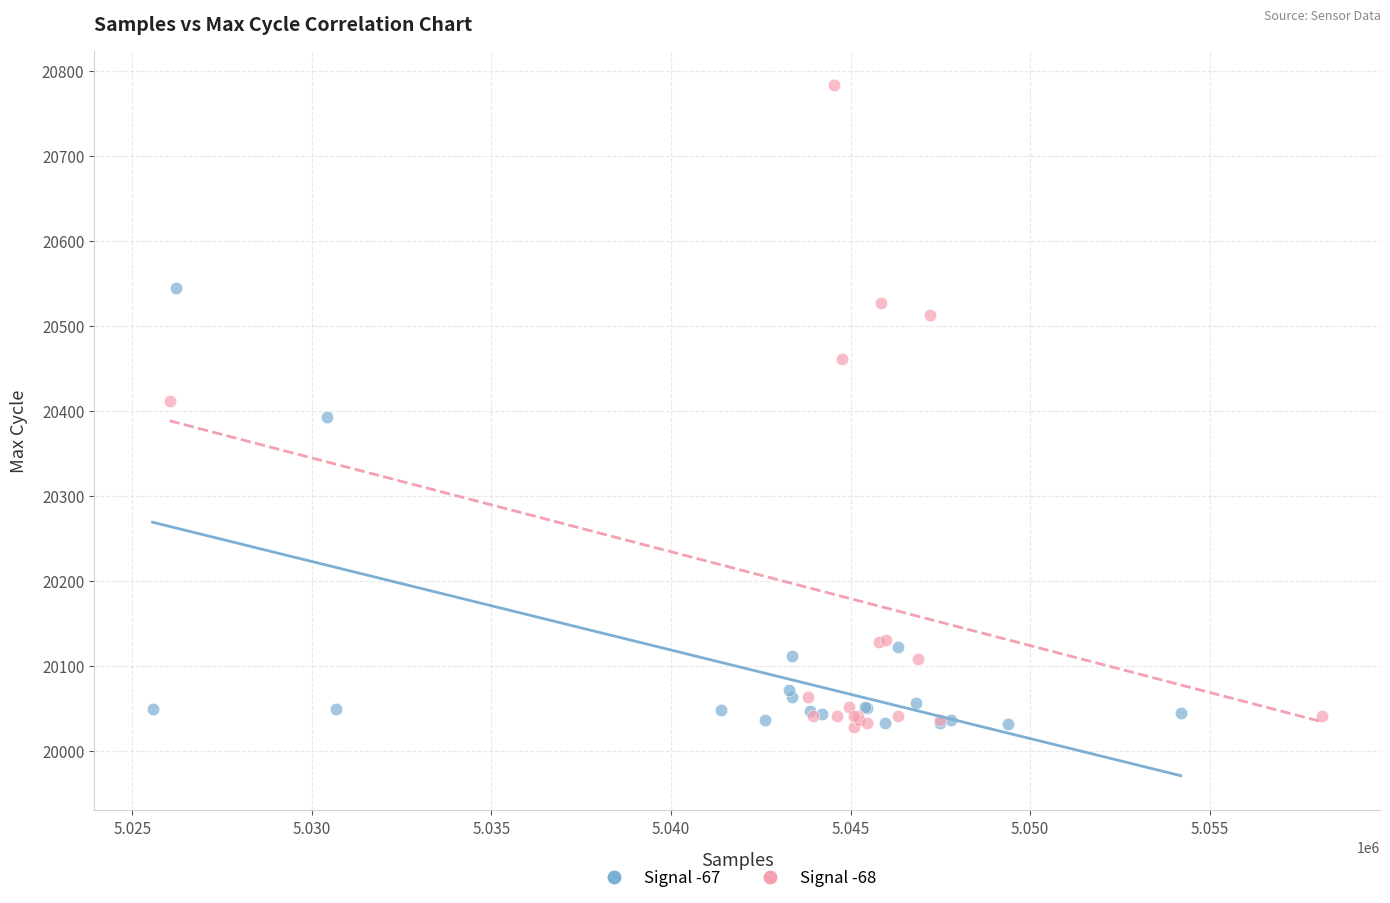

Which series has the widest spread of Y values?

Signal -68